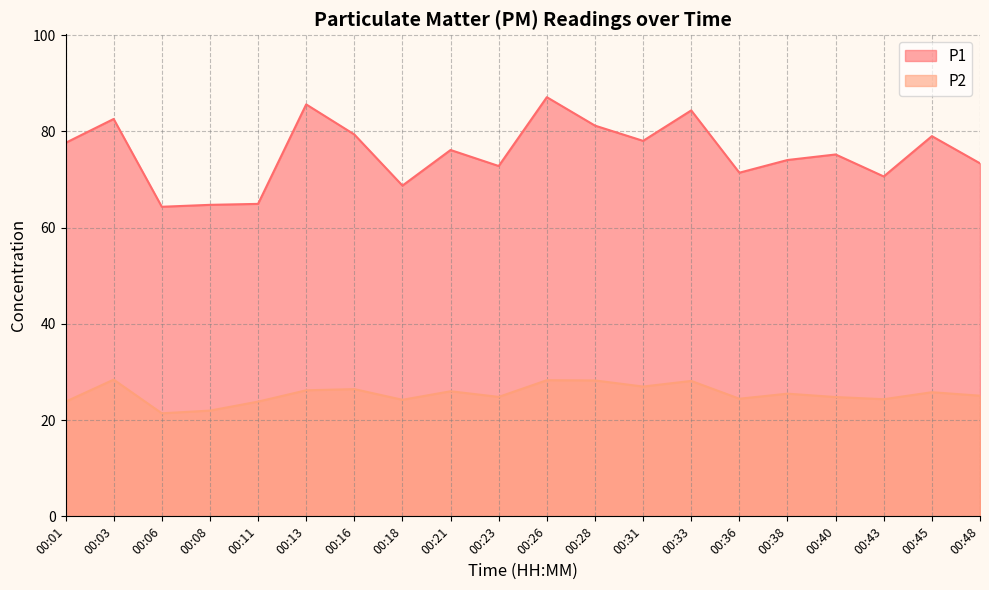

What is the total value across all series at 00:28?

109.5